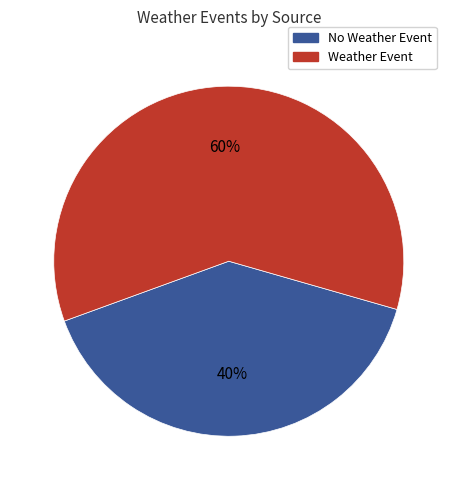

To the nearest percent, what is the difference between the largest and smallest slice percentages?

20%